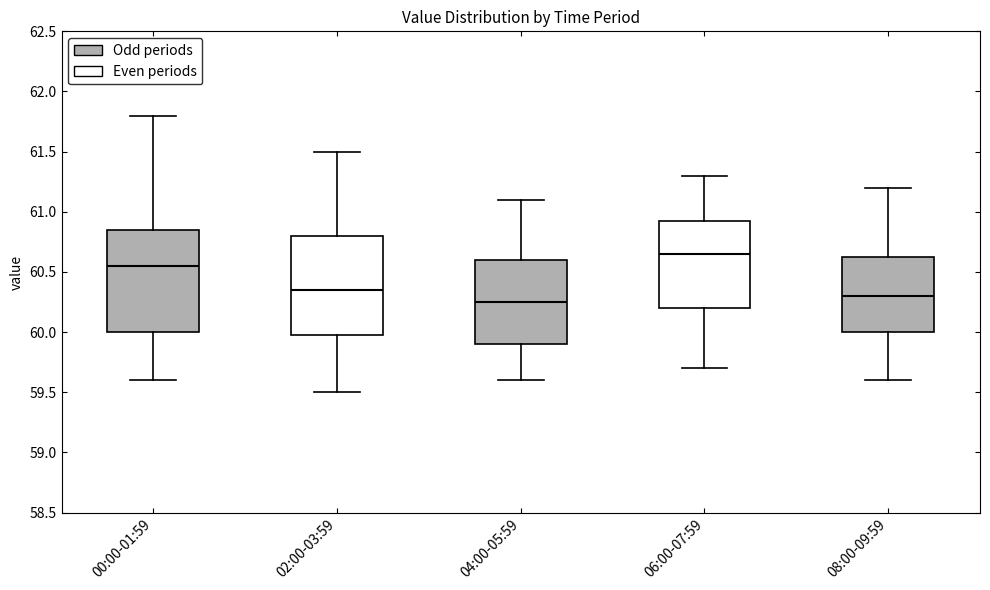

Reading left to right, read every box against the y-axis: the position of its median line, the range the box covers, and the ends of its whiskers. The values are not printed on the chart, so give them approximately, as read against the axis.

00:00-01:59: median 60.55, box 60.00 to 60.85, whiskers 59.60 to 61.80
02:00-03:59: median 60.35, box 60.00 to 60.80, whiskers 59.50 to 61.50
04:00-05:59: median 60.25, box 59.90 to 60.60, whiskers 59.60 to 61.10
06:00-07:59: median 60.65, box 60.20 to 60.95, whiskers 59.70 to 61.30
08:00-09:59: median 60.30, box 60.00 to 60.65, whiskers 59.60 to 61.20